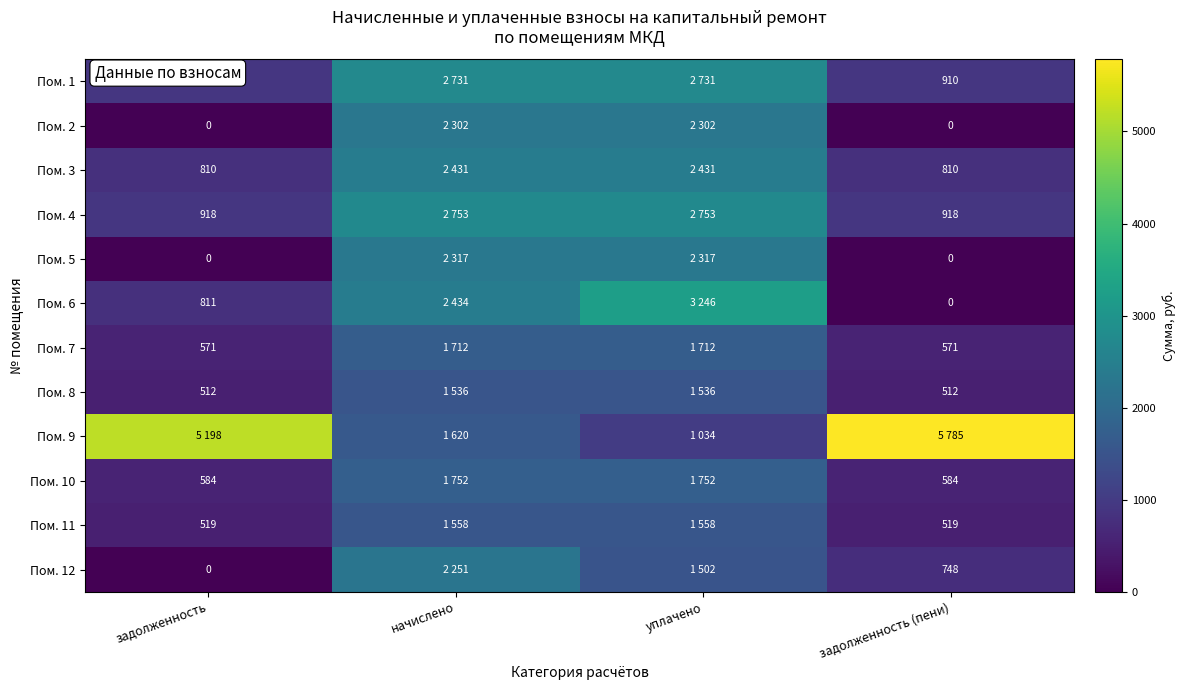

The value of Пом. 3 at начислено is 3331.0. True or false?

False